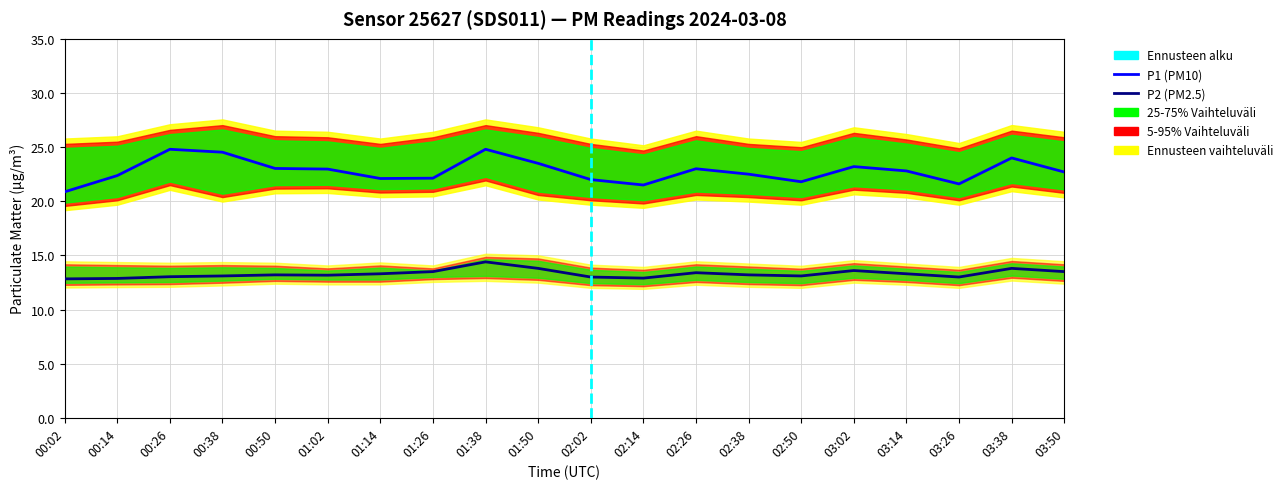

How many distinct data groups are displayed?

6